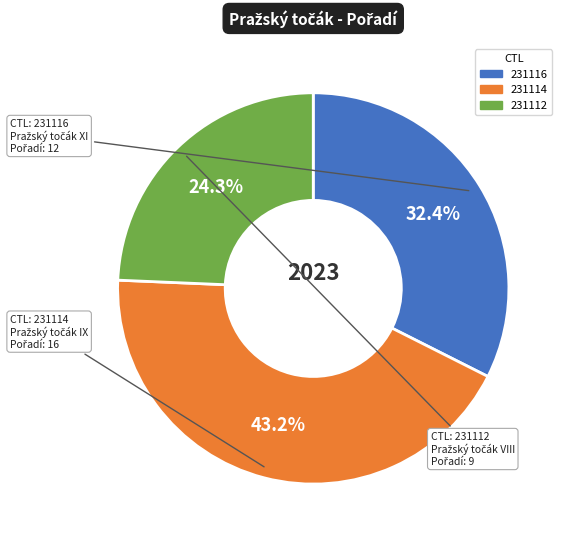

Between 231112 and 231114, which is larger?

231114